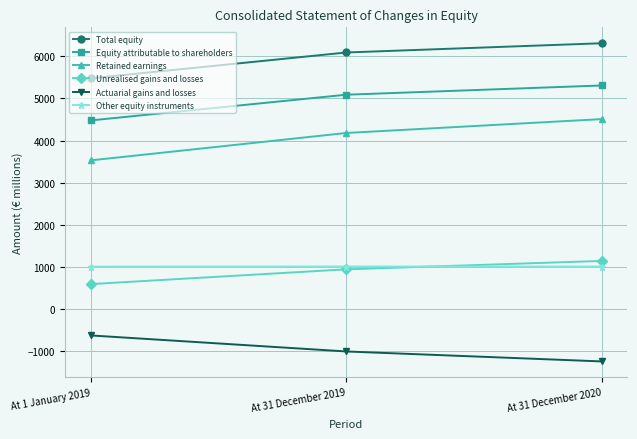

How many series are shown in this chart?

6